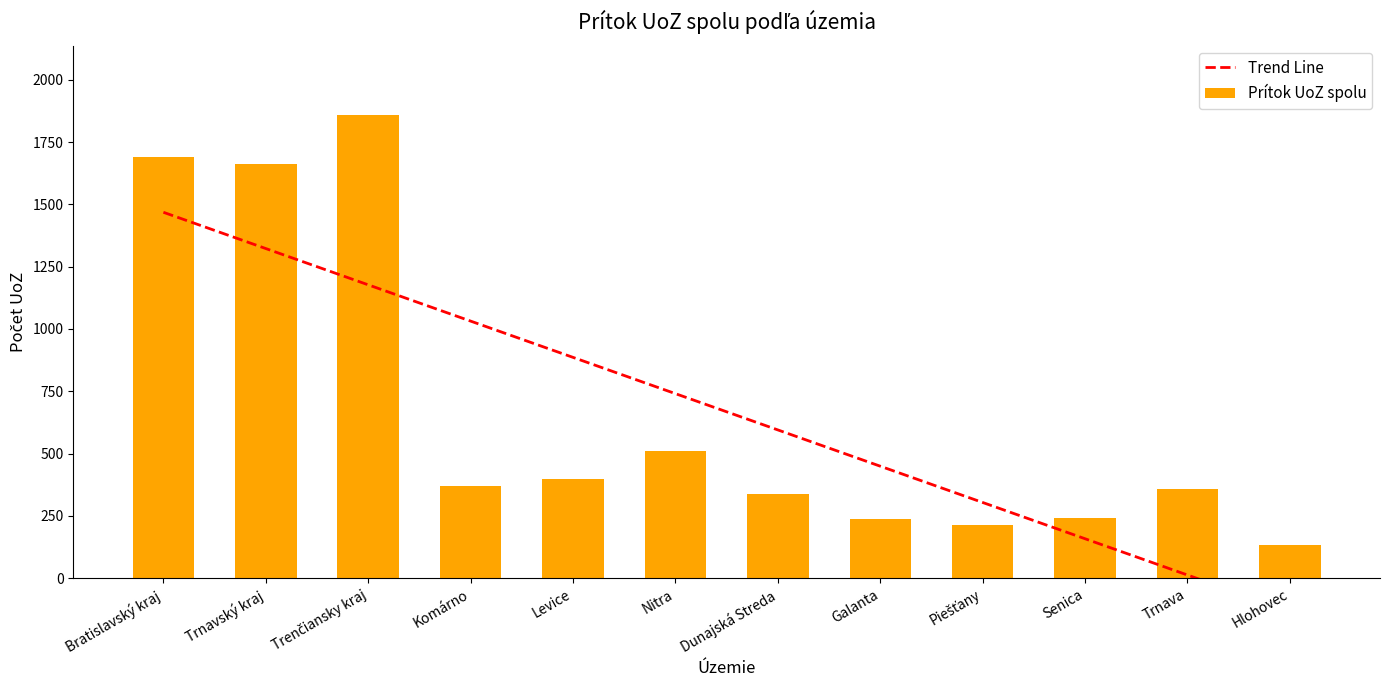

The Trend Line series shows 18.3 at Trnava. True or false?

False